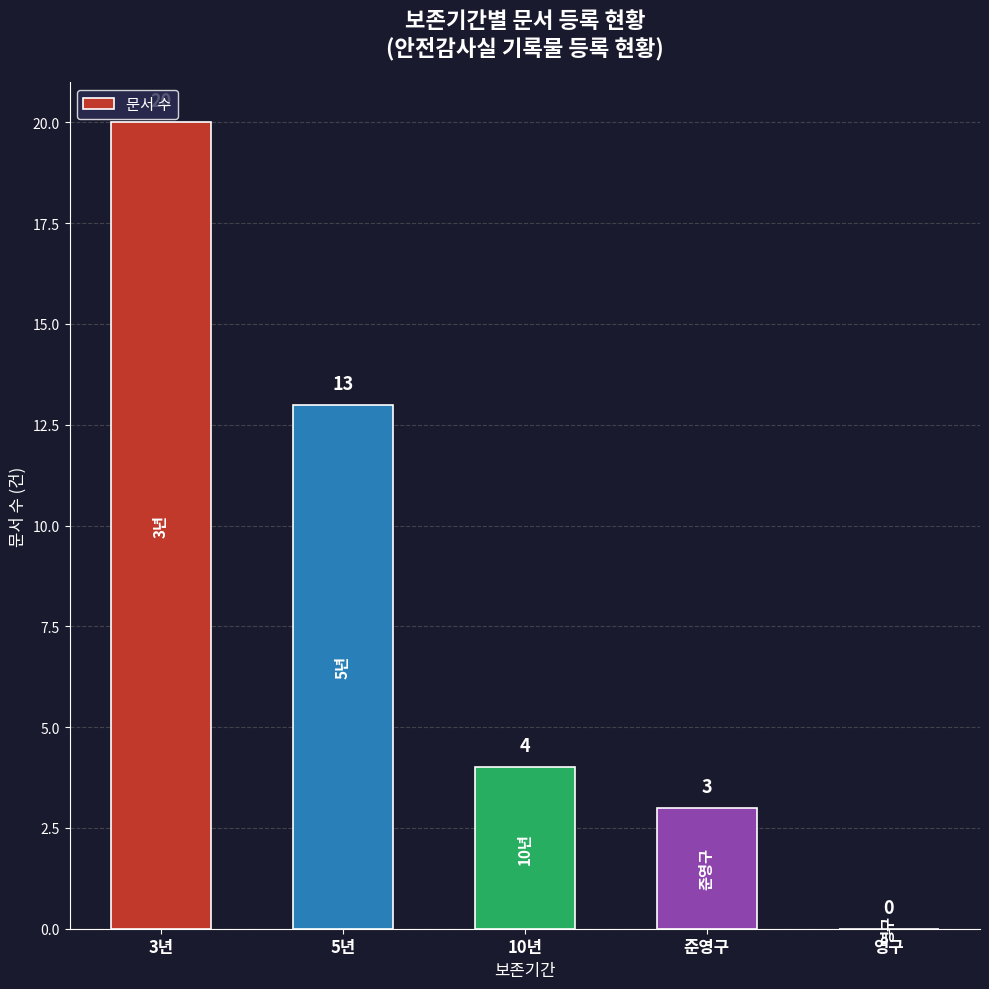

What is the approximate value at 3년, to the nearest 10?

20